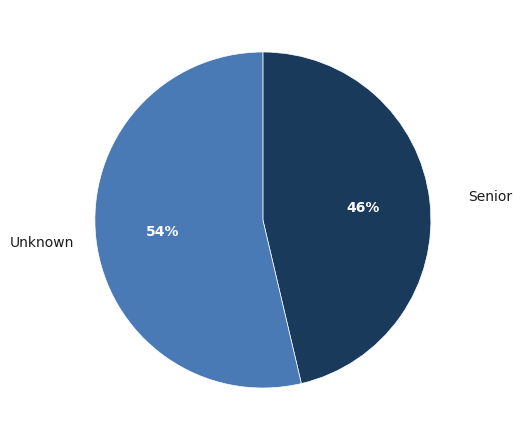

True or false: Senior accounts for 46% of the total.

True